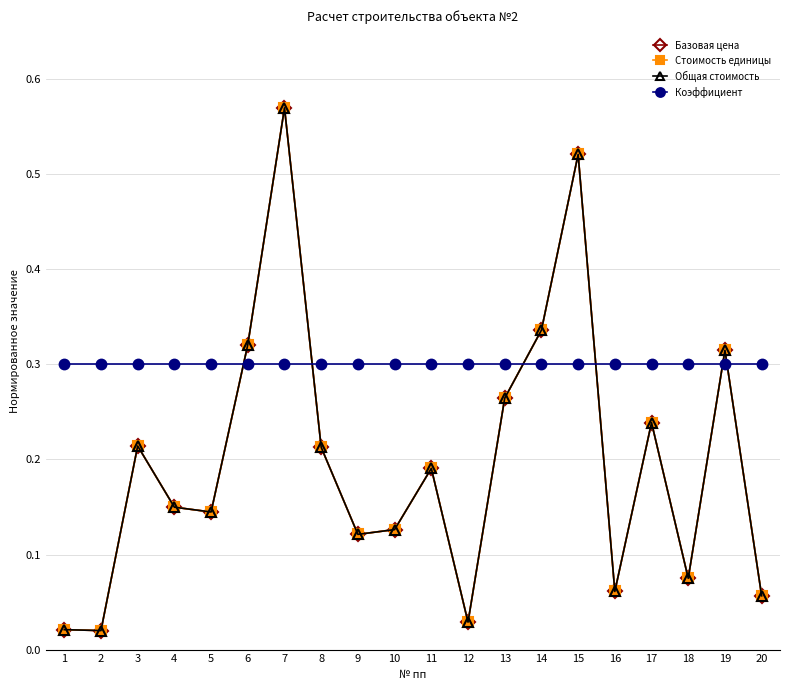

Rank the series at 16 from lowest to highest value.

Базовая цена, Стоимость единицы, Общая стоимость, Коэффициент